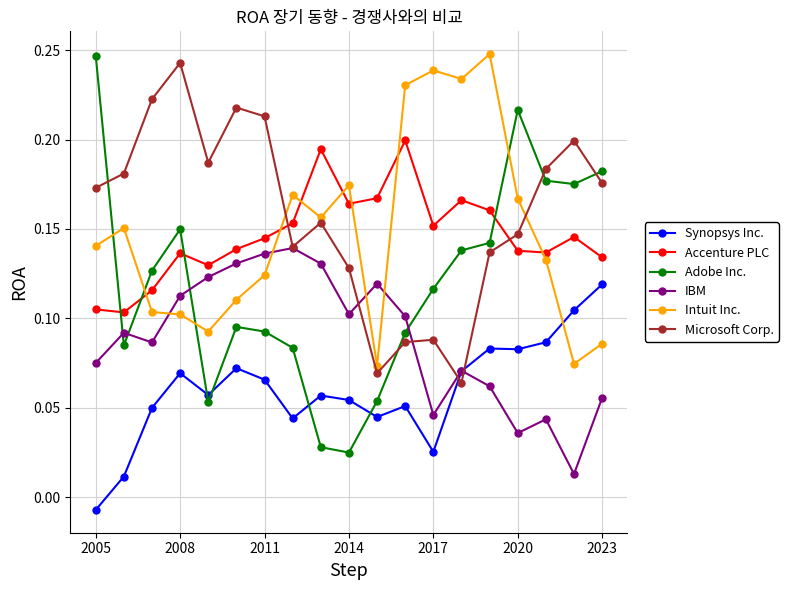

Which series has the largest range (max minus min)?

Adobe Inc.